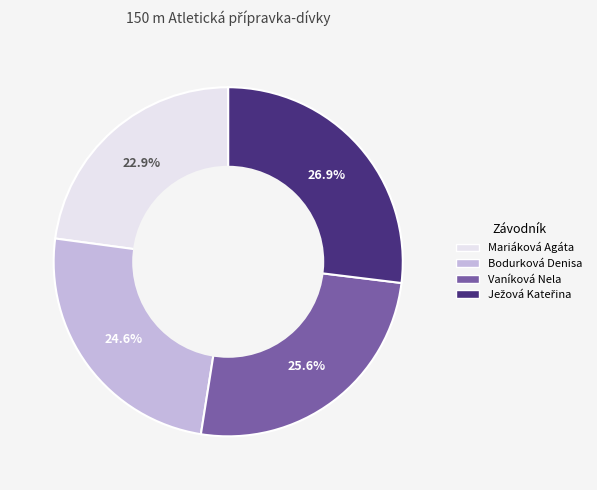

Which has a higher value, Bodurková Denisa or Mariáková Agáta?

Bodurková Denisa